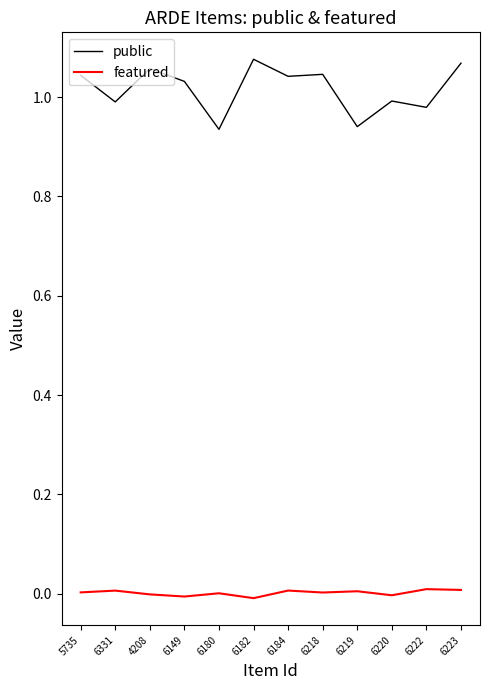

What is the sum of the public values at 6149 and 6180?

2.0